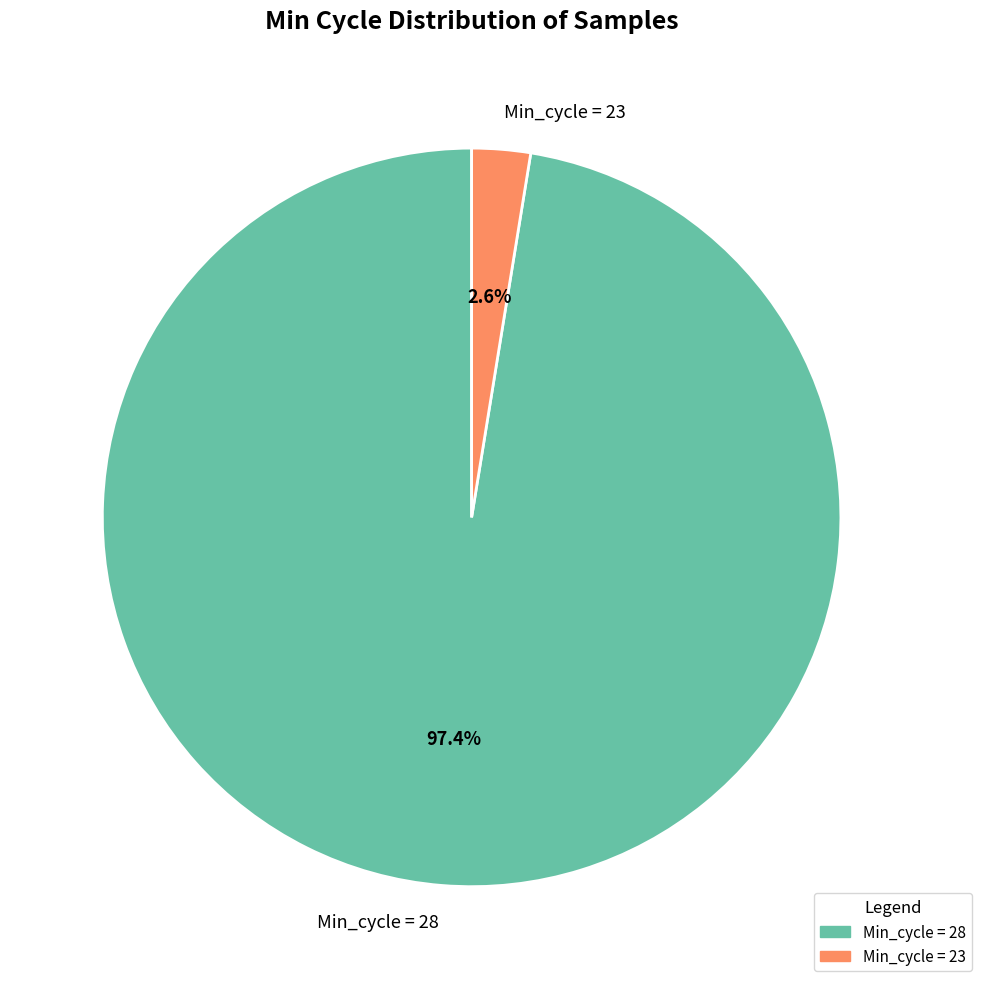

What is the total percentage of Min_cycle = 23 and Min_cycle = 28?

100.0%